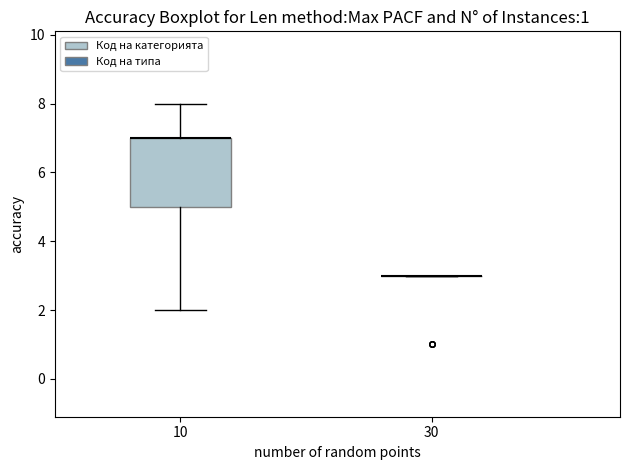

Reading left to right, read every box against the y-axis: the position of its median line, the range the box covers, and the ends of its whiskers. The values are not printed on the chart, so give them approximately, as read against the axis.

10: median 7 (drawn on the box's upper edge), box 5 to 7, whiskers 2 to 8
30: box collapsed to a line at 3, whiskers 3 to 3